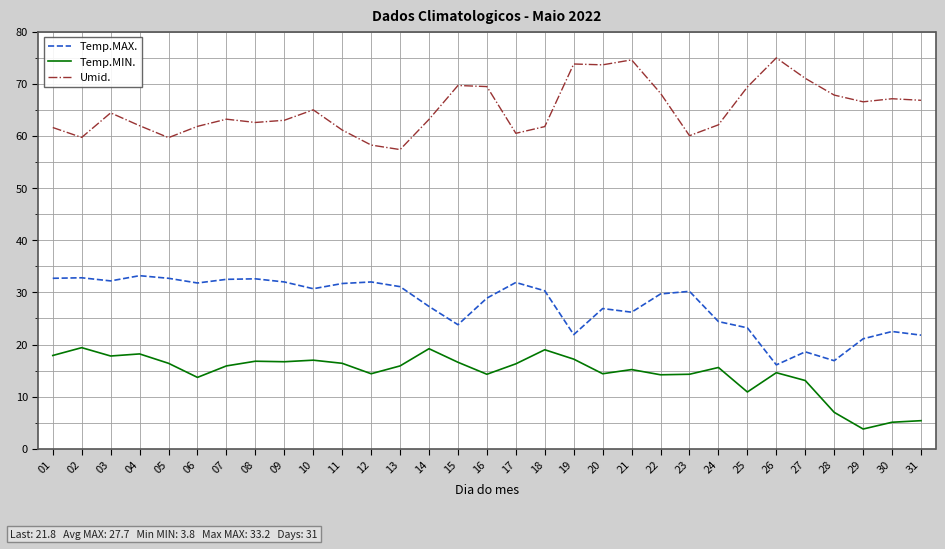

True or false: Umid. has a value of 65.0 at 10.

True